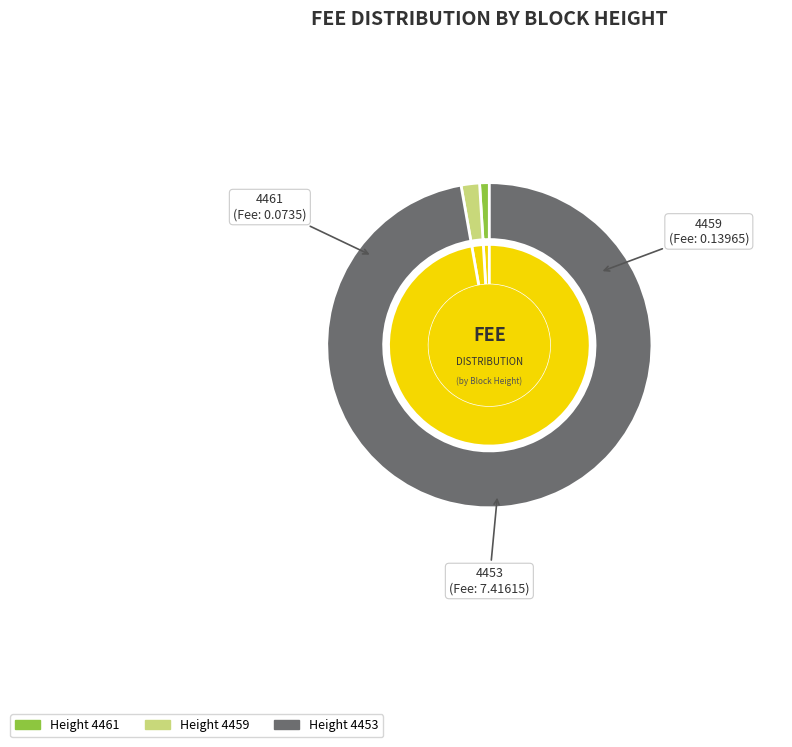

Is the sum of 4453 and 4459 greater than half?

Yes